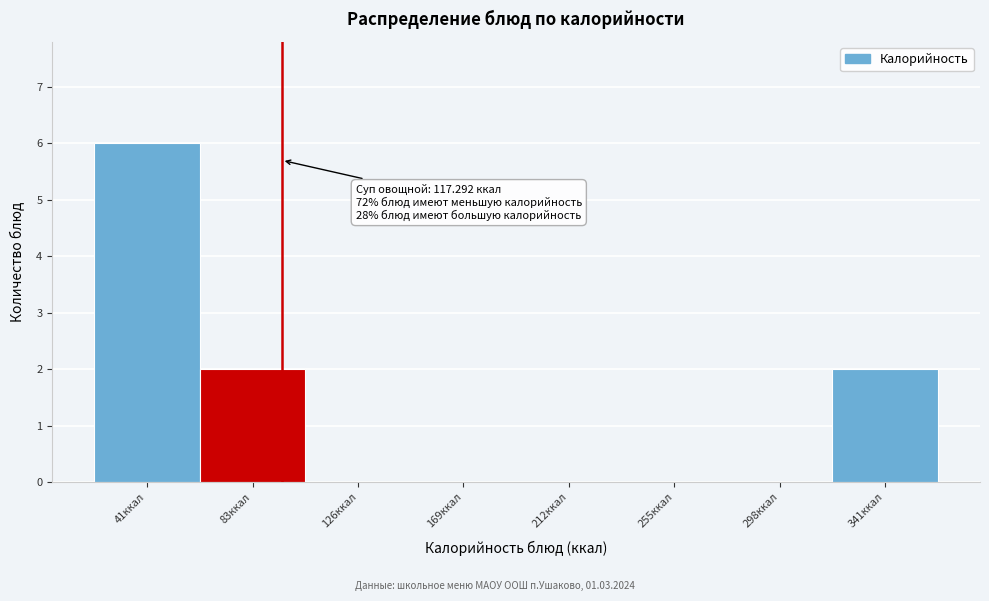

Reading right to left, list all the values displayed in this chart.

341ккал=2	298ккал=0	255ккал=0	212ккал=0	169ккал=0	126ккал=0	83ккал=2	41ккал=6